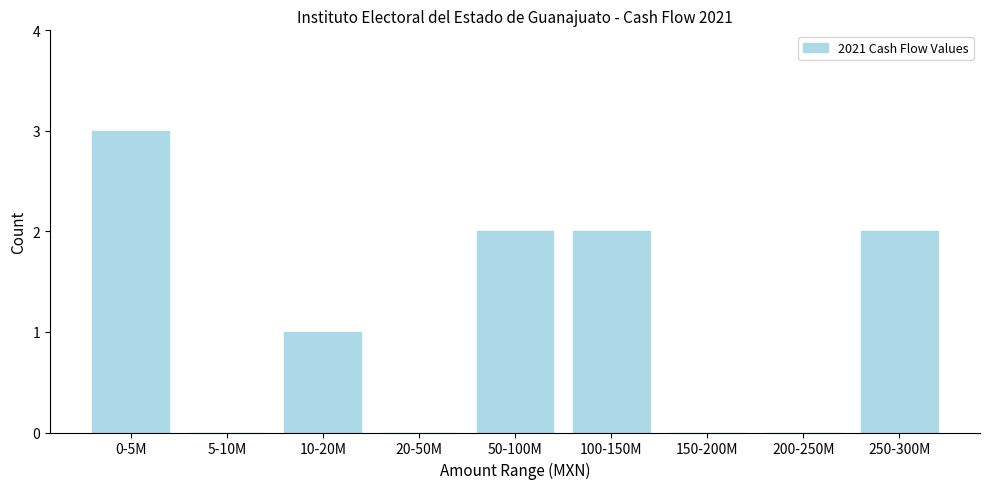

Reading right to left, what are all the values shown in this chart?

250-300M=2	200-250M=0	150-200M=0	100-150M=2	50-100M=2	20-50M=0	10-20M=1	5-10M=0	0-5M=3